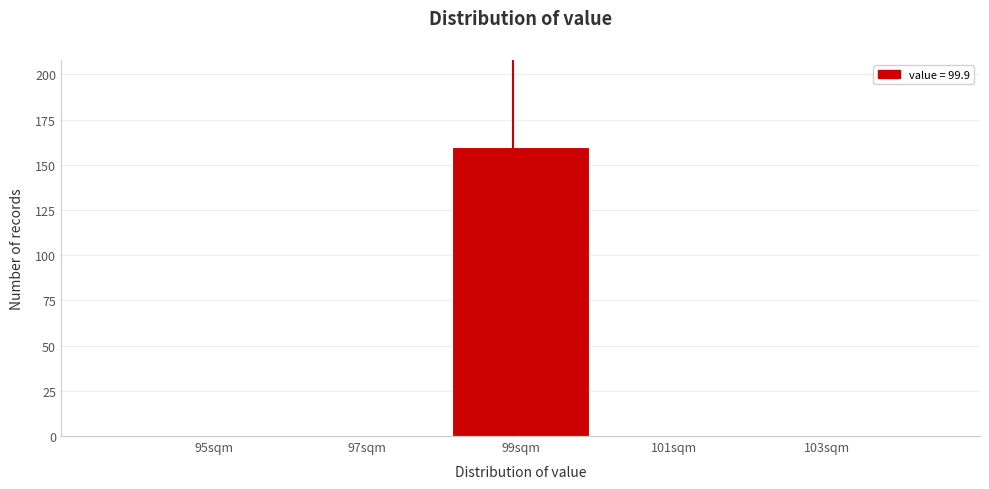

Reading left to right, what are all the values shown in this chart?

95sqm=0	97sqm=0	99sqm=160	101sqm=0	103sqm=0